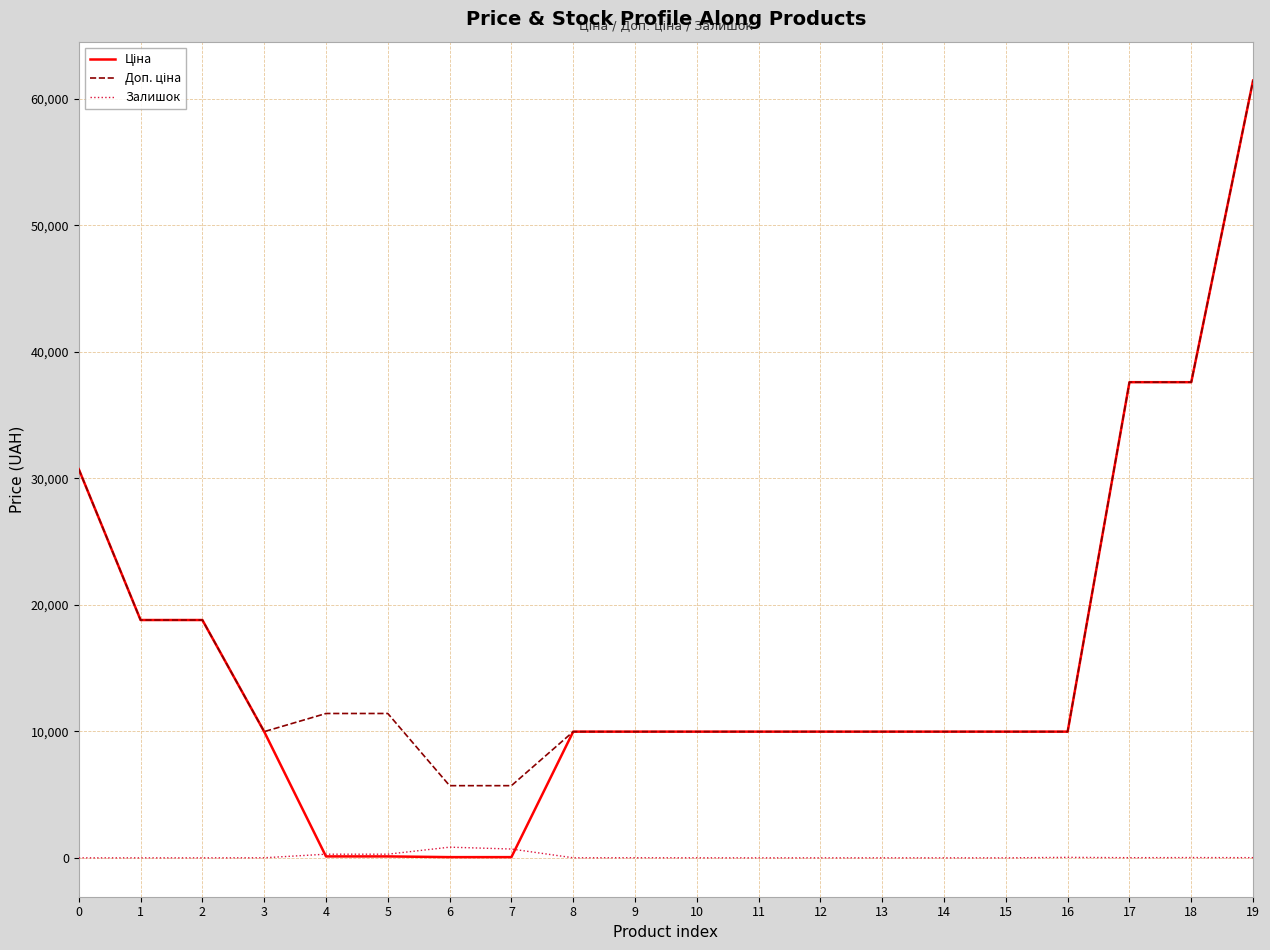

Does the chart display data point markers on the line(s)?

No